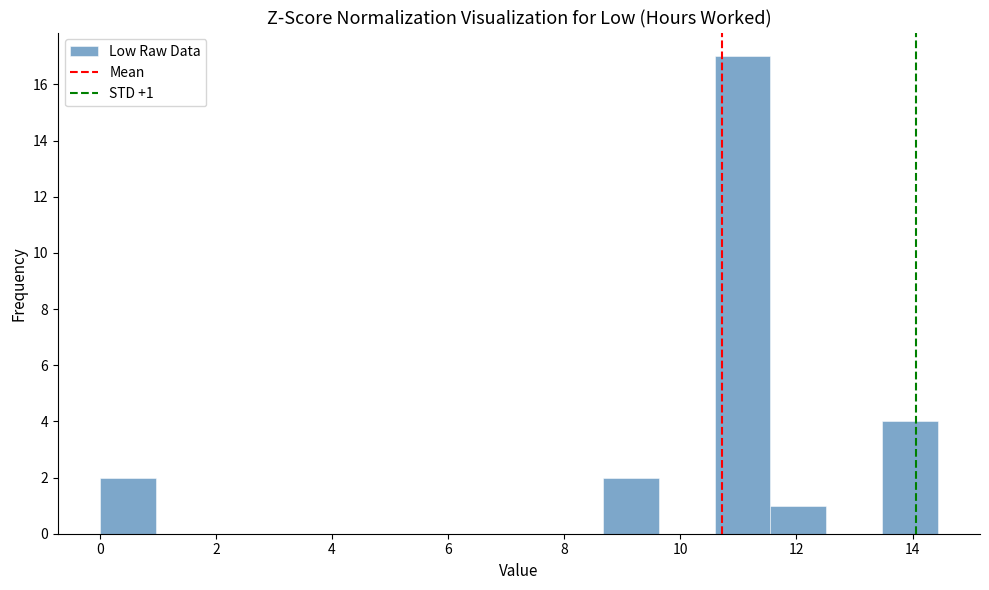

Over which range of the x-axis is the bar tallest?

10.6 to 11.6